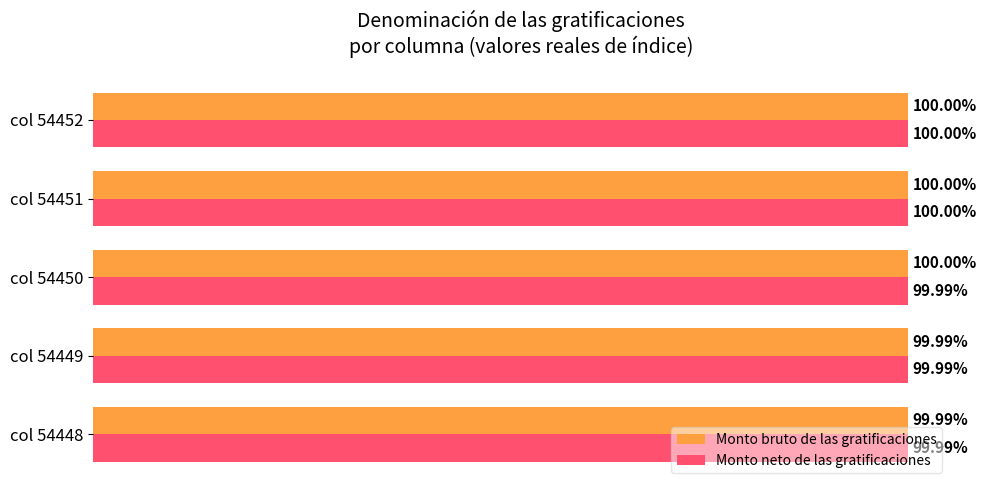

Which series has the largest total across all categories?

Monto bruto de las gratificaciones